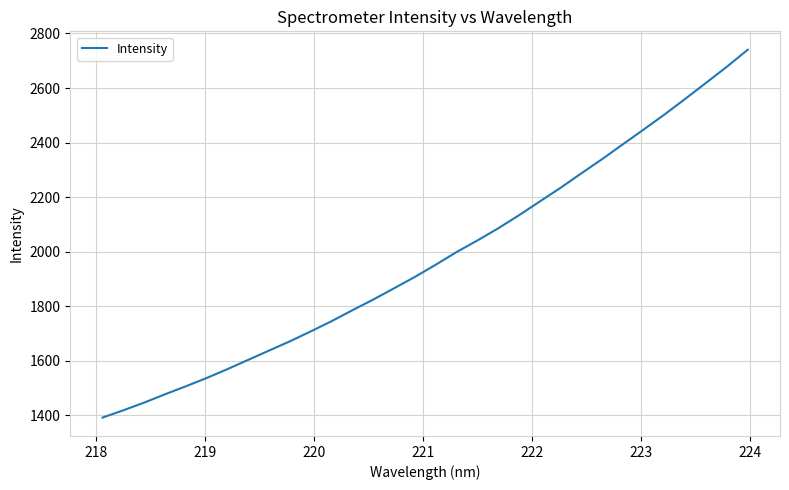

What is the maximum value shown in the chart?

2740.5